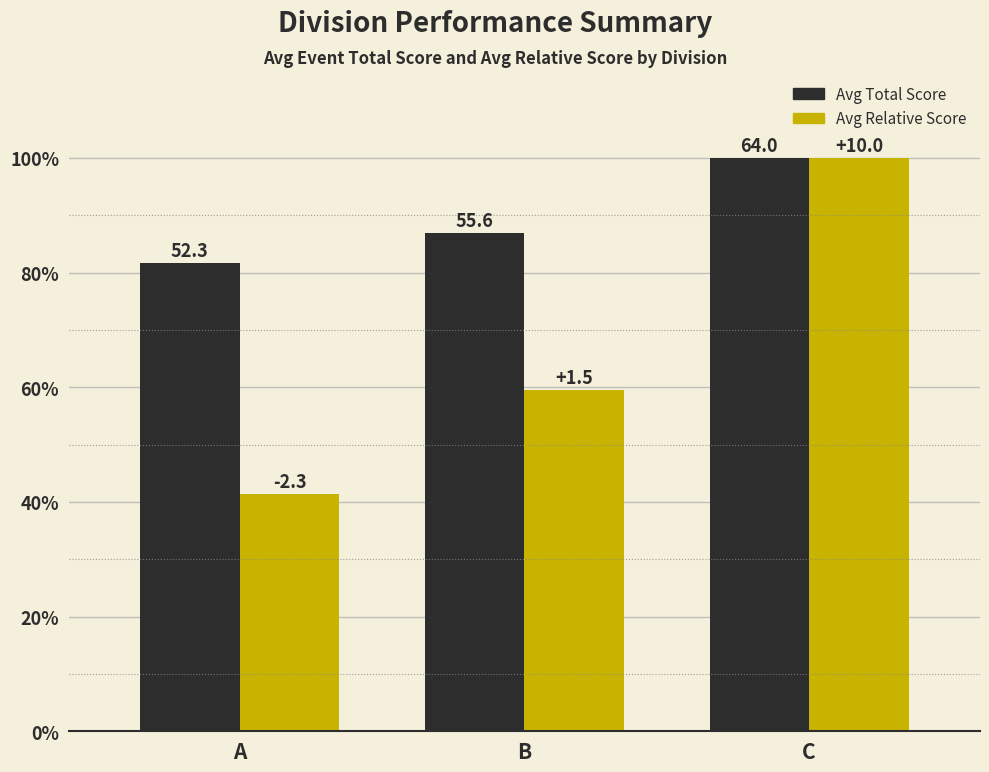

How many groups of bars are there?

3